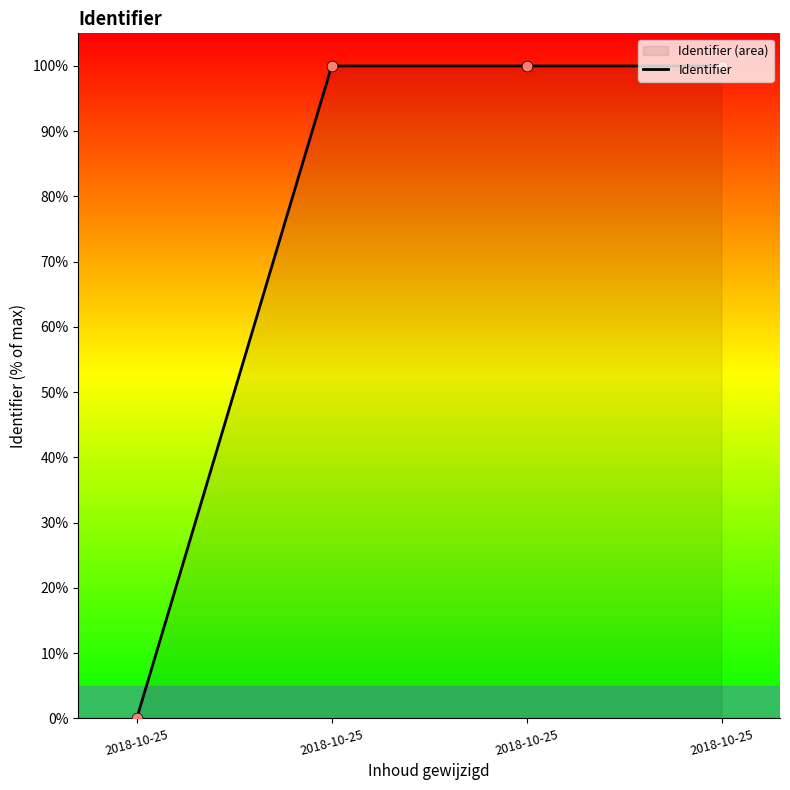

Which has a higher value, 2018-10-25 or 2018-10-25?

2018-10-25